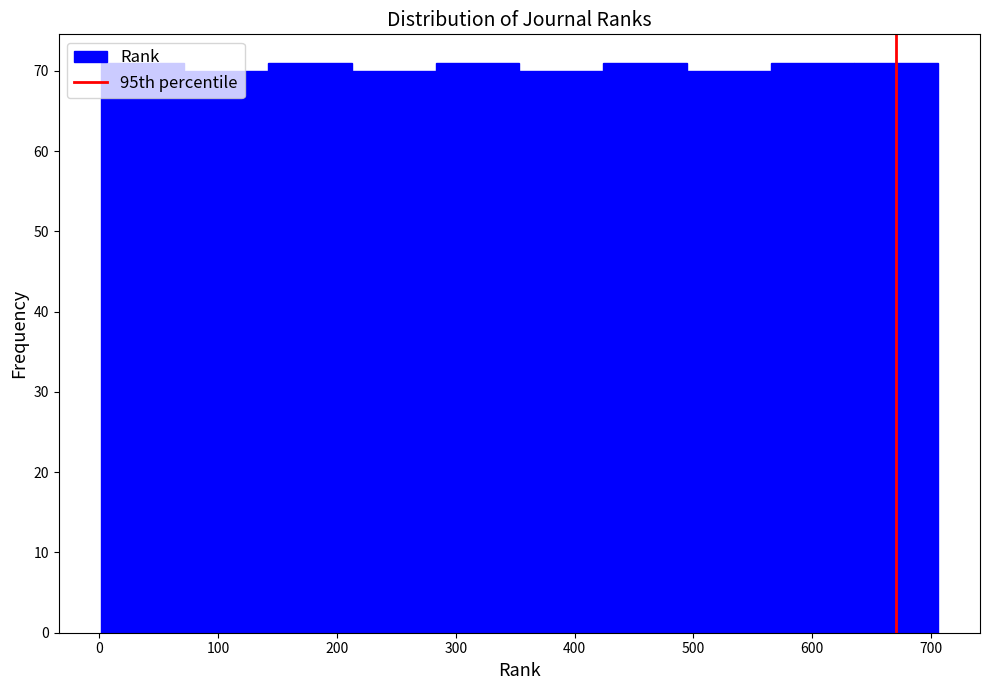

Reading left to right, transcribe this chart: for each bar, give the range it covers on the x-axis and its height. Neither the bar edges nor the heights are printed on the chart, so give them approximately, as read against the axes.

0 to 70: 71
70 to 140: 70
140 to 210: 71
210 to 280: 70
280 to 350: 71
350 to 420: 70
420 to 490: 71
490 to 570: 70
570 to 640: 71
640 to 710: 71